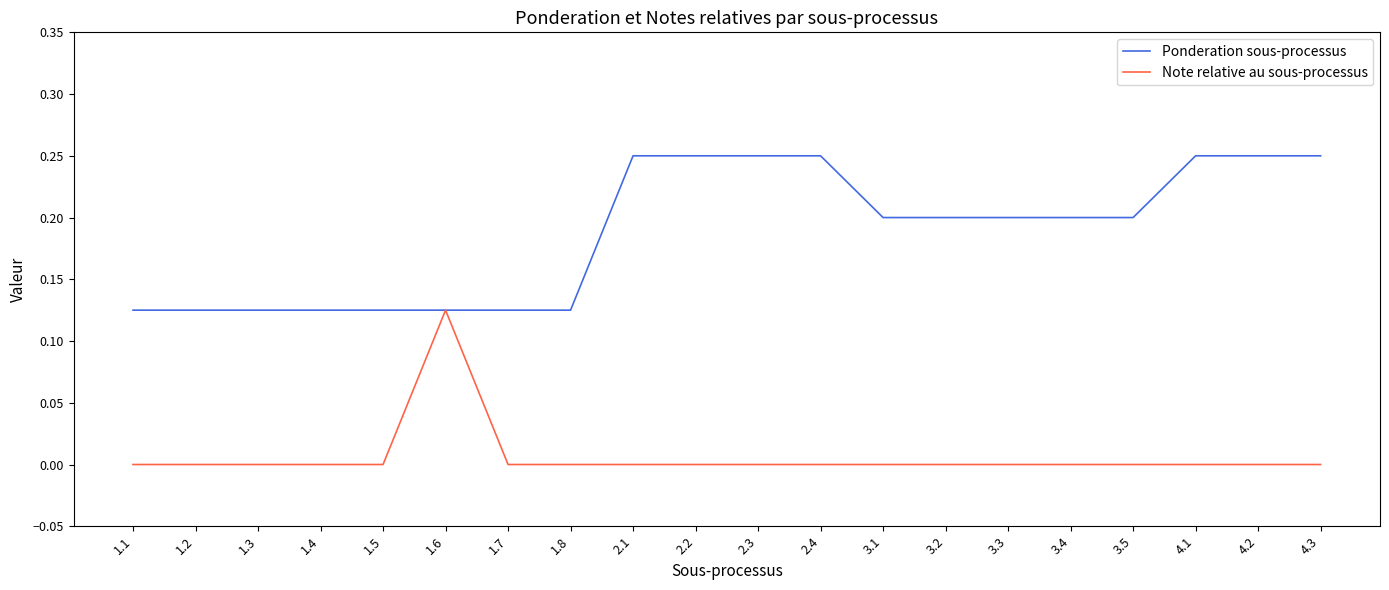

Between 1.2 and 4.1, which series saw the biggest shift?

Ponderation sous-processus